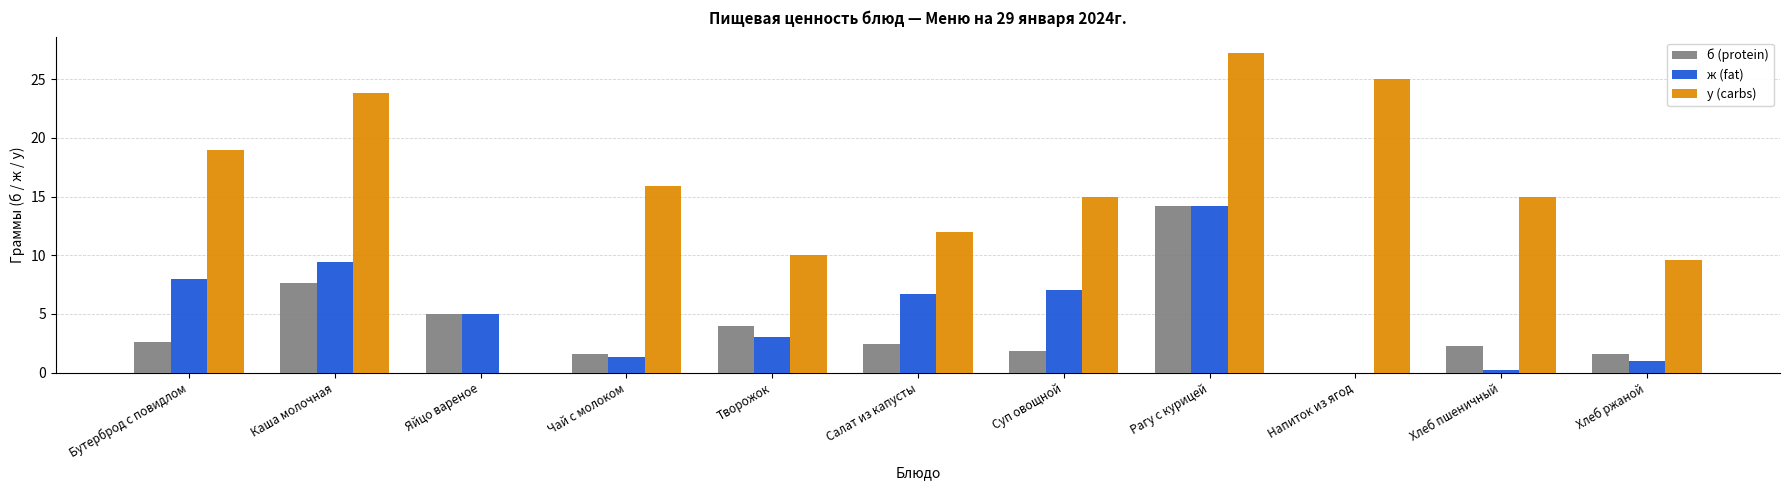

What is the sum of all ж (fat) values?

55.9